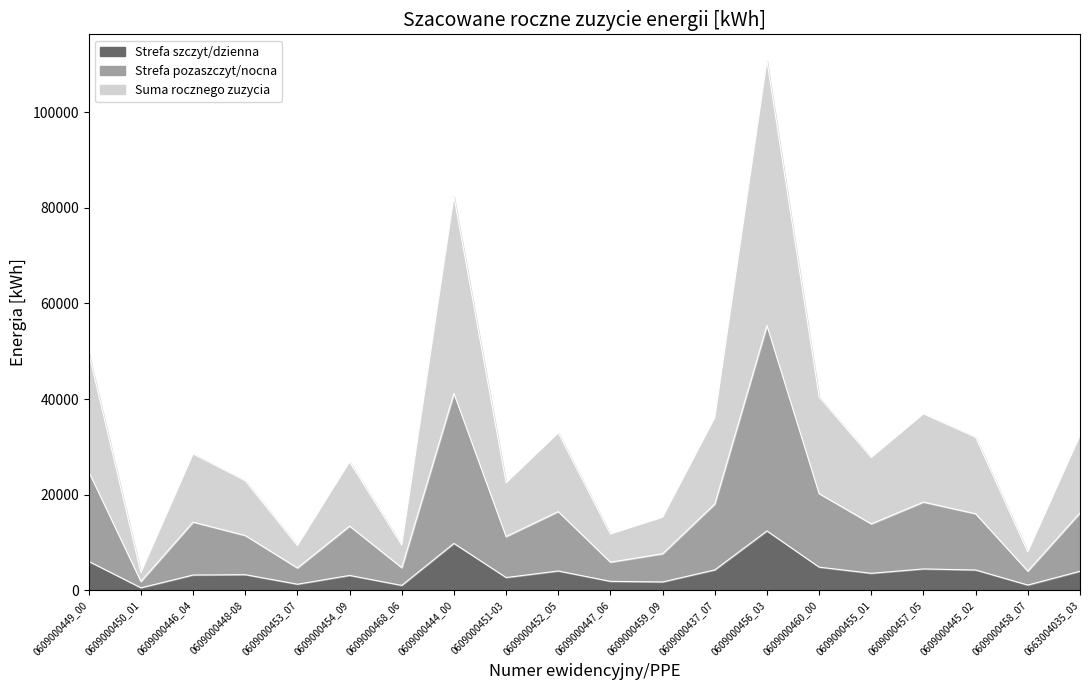

Rank the series by their maximum value, from highest to lowest.

Suma rocznego zuzycia, Strefa pozaszczyt/nocna, Strefa szczyt/dzienna